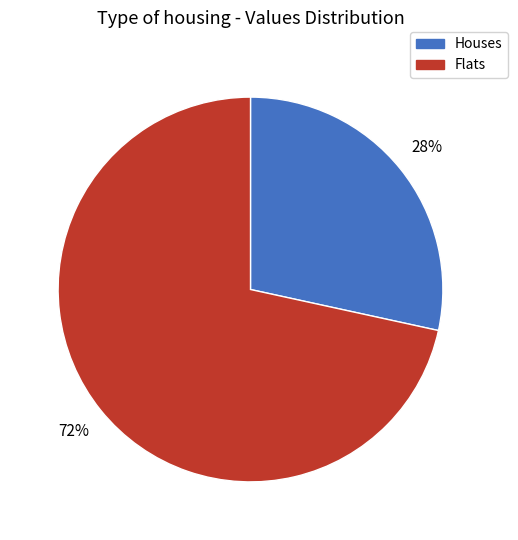

Is there a majority slice in this chart?

Yes